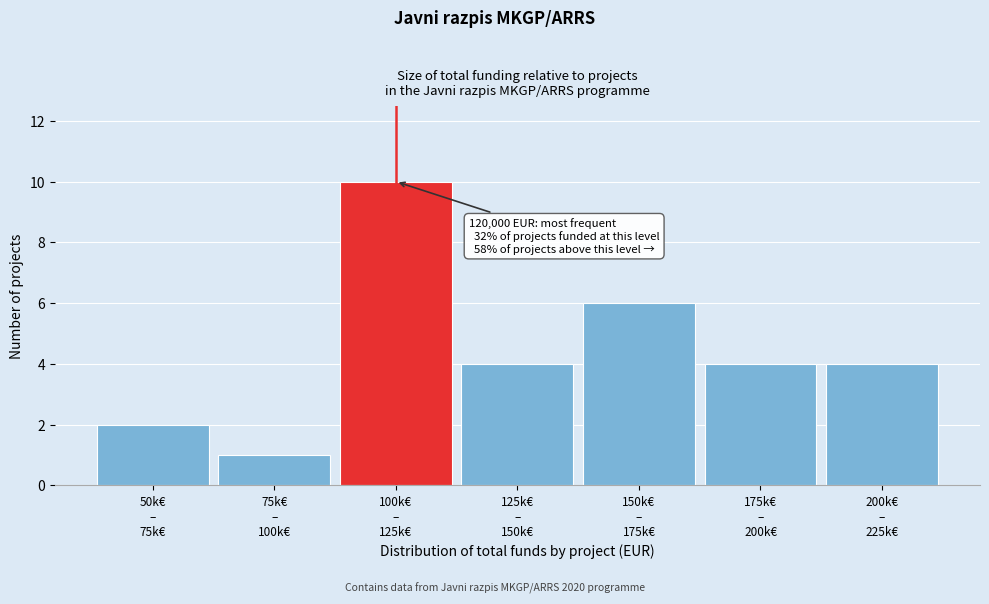

Reading right to left, transcribe all the data shown in this chart.

4	4	6	4	10	1	2